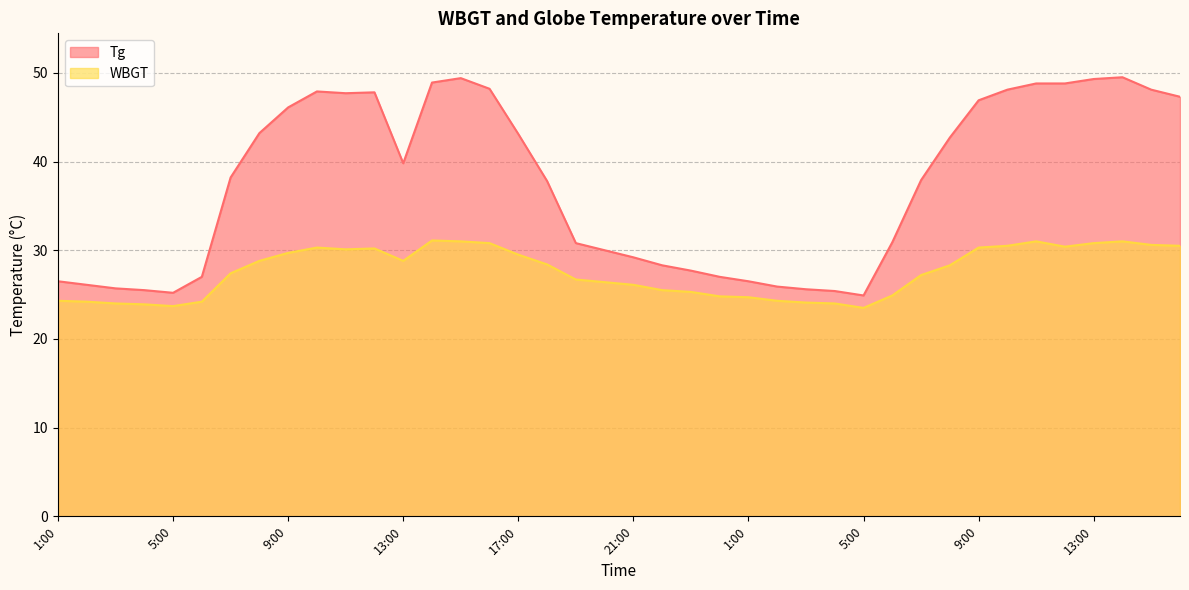

Rank the series by their average value, from lowest to highest.

WBGT, Tg